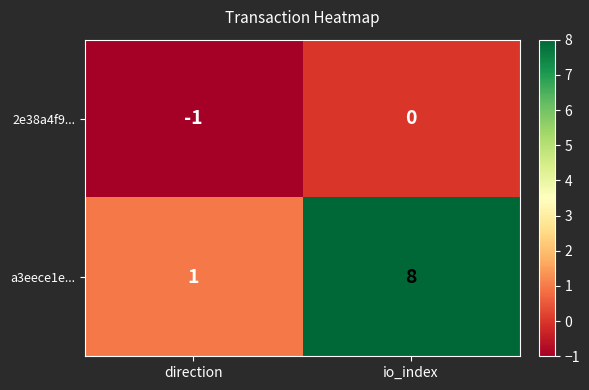

Between direction and io_index, which series saw the biggest shift?

a3eece1e...